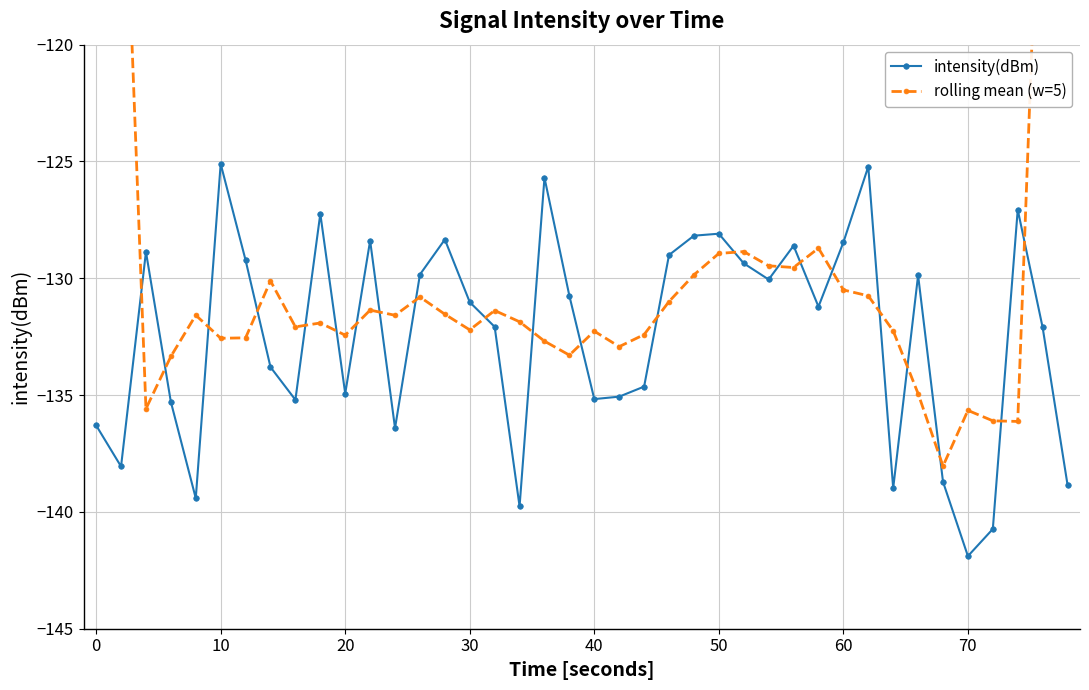

How many values in the rolling mean (w=5) series exceed -131?

15